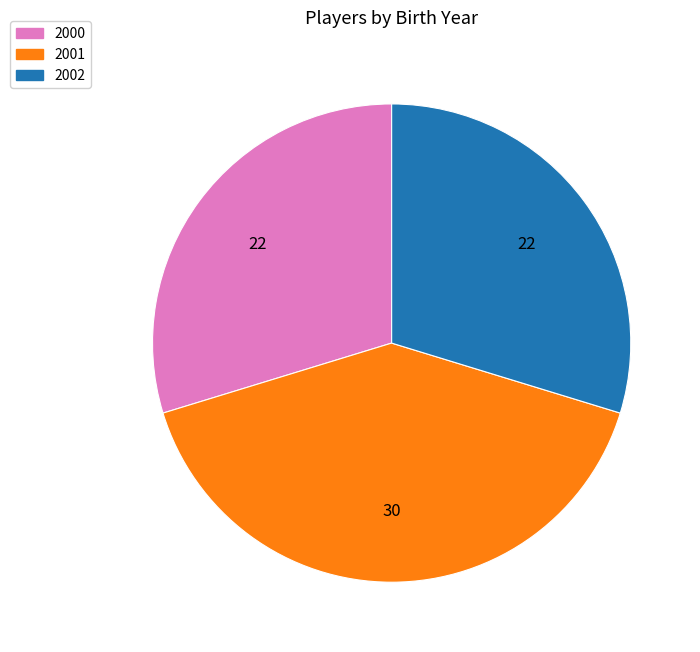

Which has a higher value, 2001 or 2000?

2001